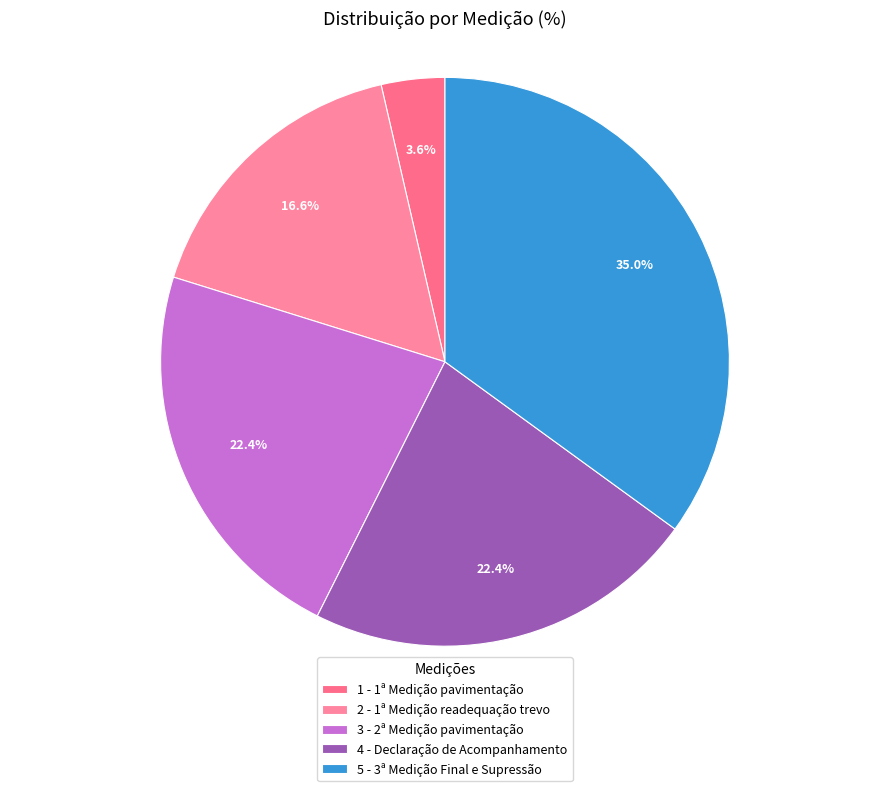

Is it true that 4 - Declaração de Acompanhamento is 22% of the pie?

True